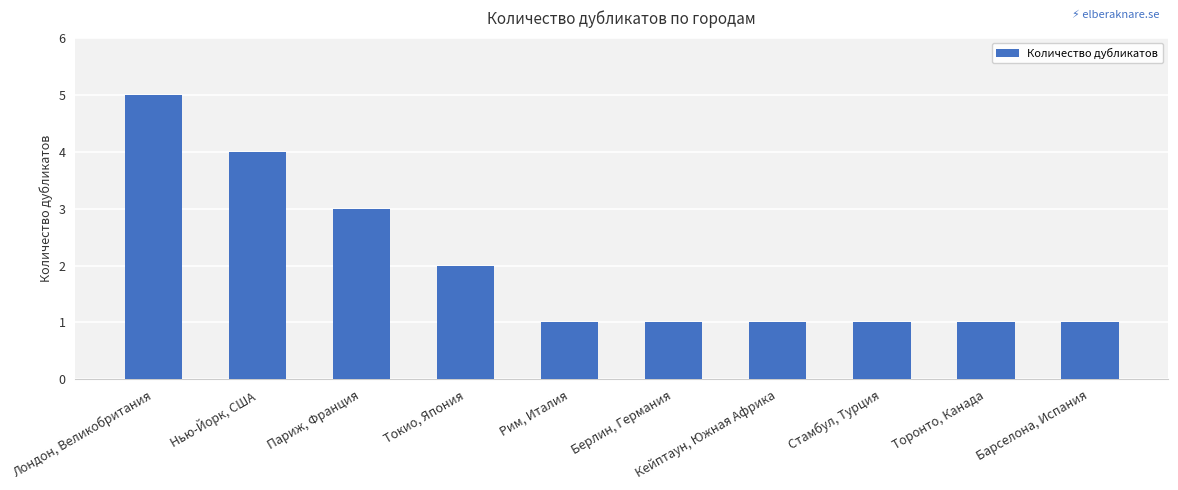

What is the difference between the maximum and minimum values?

4